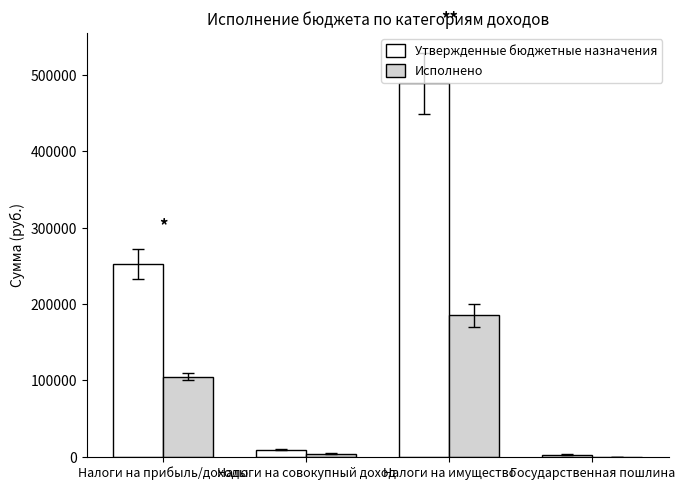

At which category does the chart reach its peak across all series?

Налоги на имущество